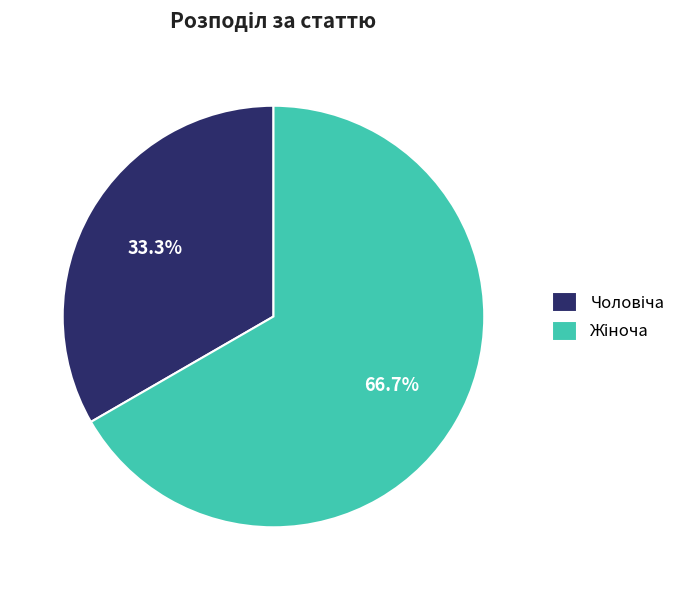

Is there a majority slice in this chart?

Yes